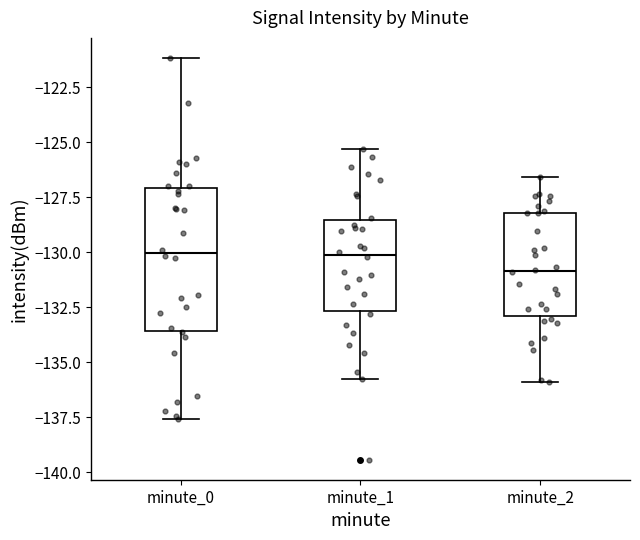

Which box is the tallest, from its lower edge to its upper edge?

minute_0